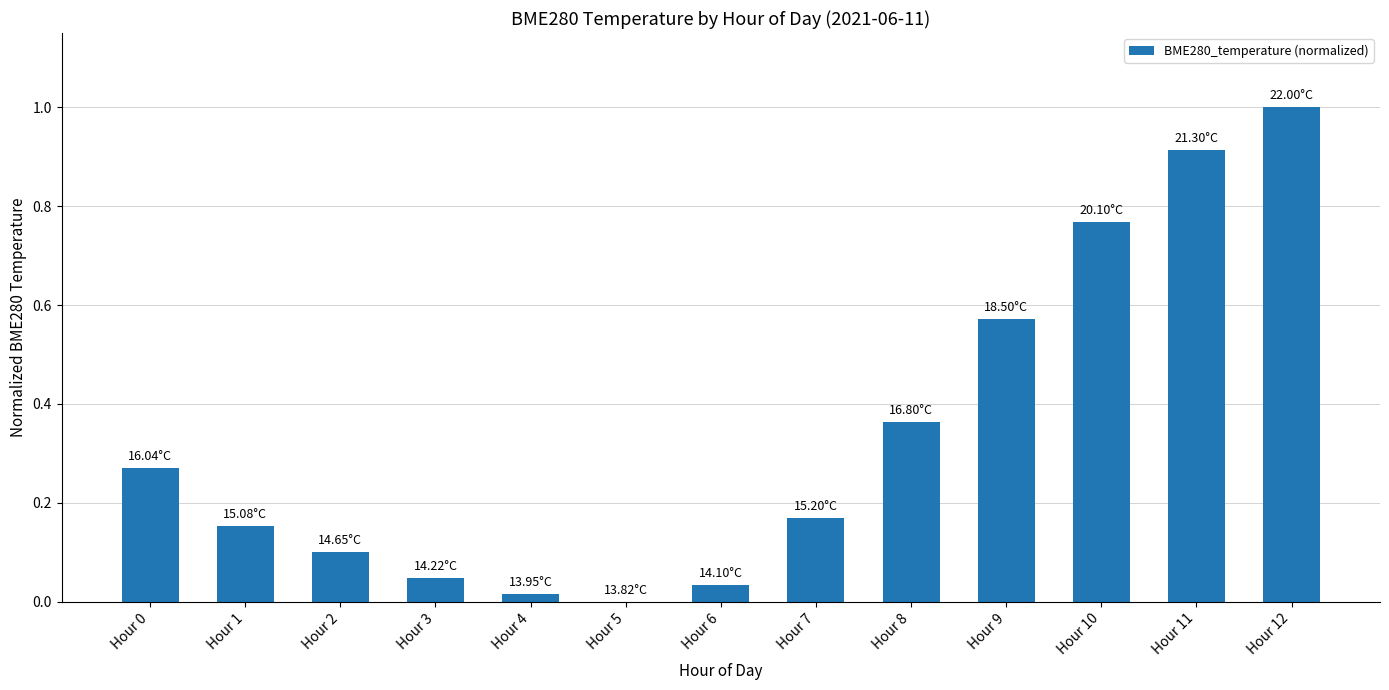

What is the sum of all values?

4.4